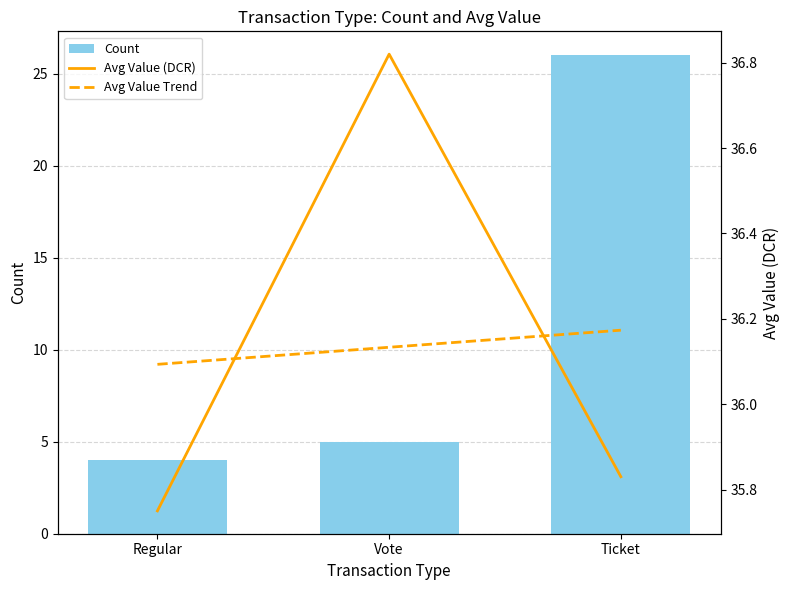

Which label corresponds to the smallest value in the chart?

Regular